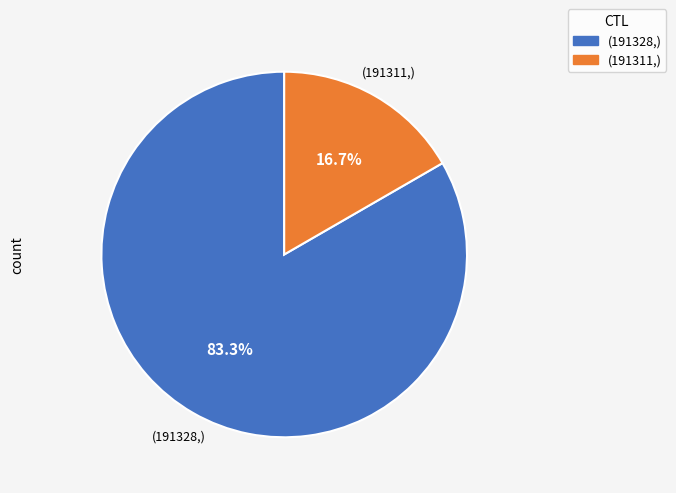

Between (191328,) and (191311,), which is larger?

(191328,)